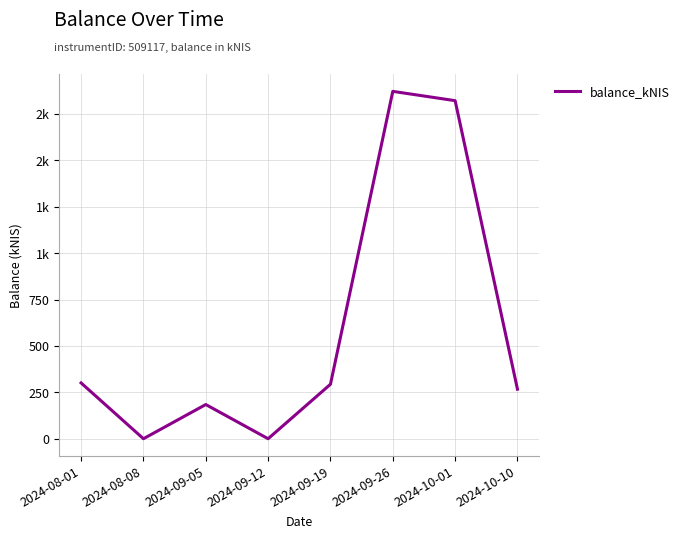

Does the chart have visible grid lines?

Yes